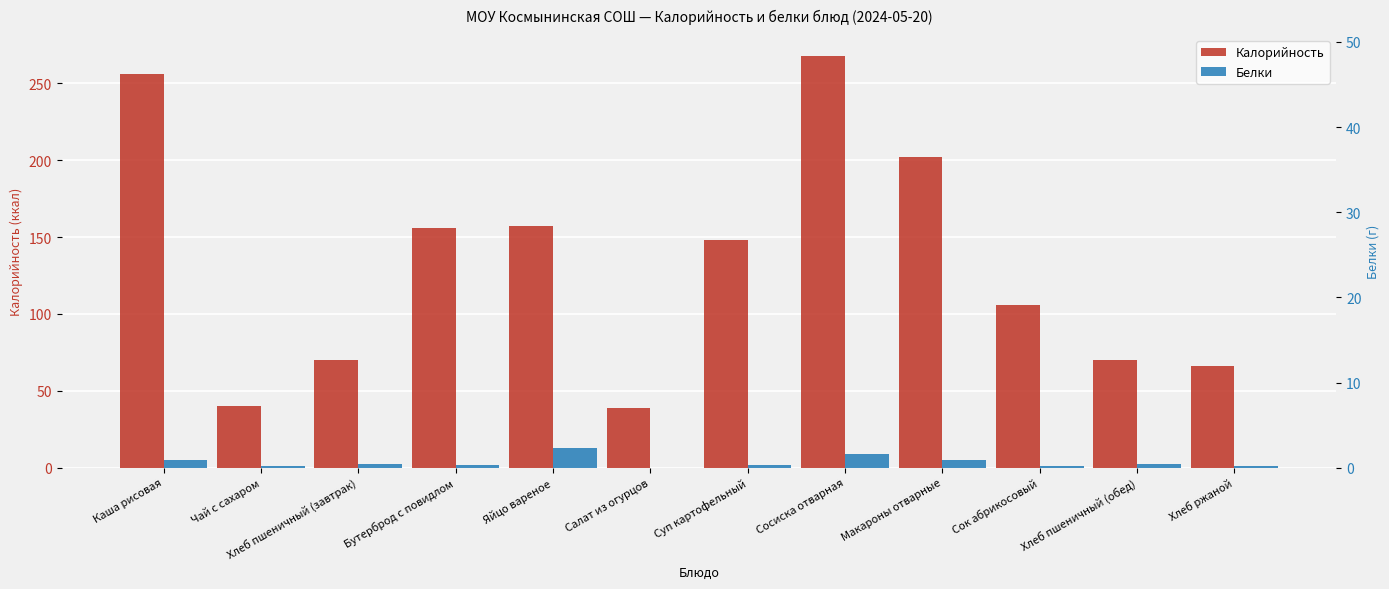

Are the bars horizontal?

No